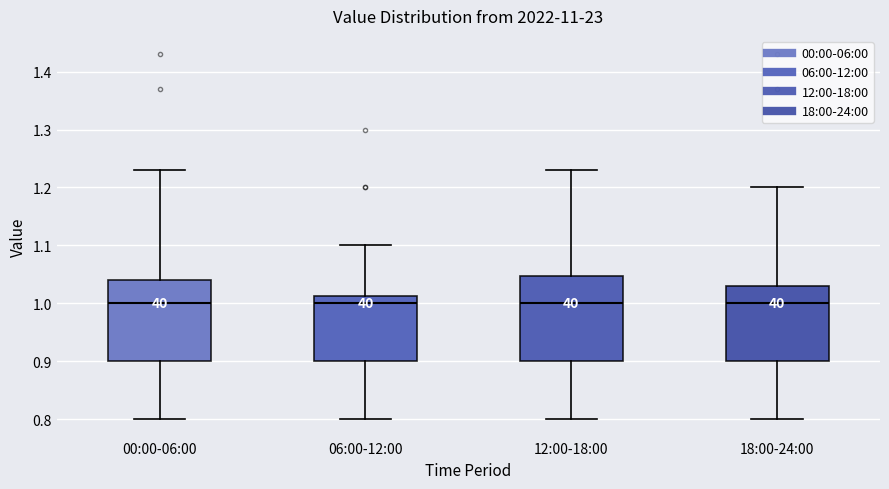

Reading left to right, transcribe this box plot: for each box, give where its median line is, the range the box spans, and where its two whiskers end, as read against the y-axis. The values are not printed on the chart, so give them approximately, as read against the axis.

00:00-06:00: median 1.00, box 0.90 to 1.04, whiskers 0.80 to 1.23
06:00-12:00: median 1.00, box 0.90 to 1.01, whiskers 0.80 to 1.10
12:00-18:00: median 1.00, box 0.90 to 1.05, whiskers 0.80 to 1.23
18:00-24:00: median 1.00, box 0.90 to 1.03, whiskers 0.80 to 1.20